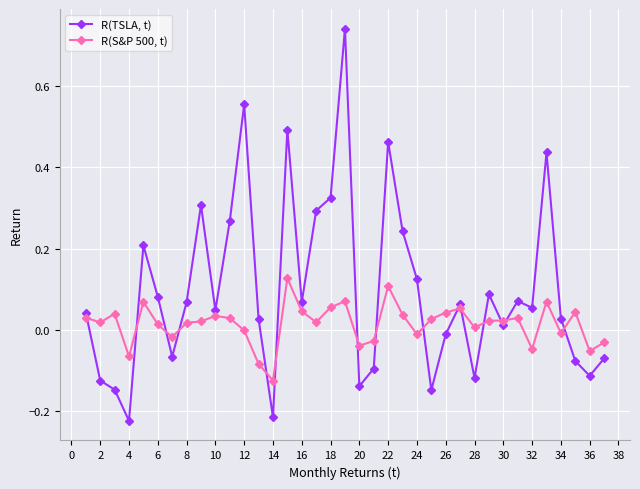

Does the chart display data point markers on the line(s)?

Yes